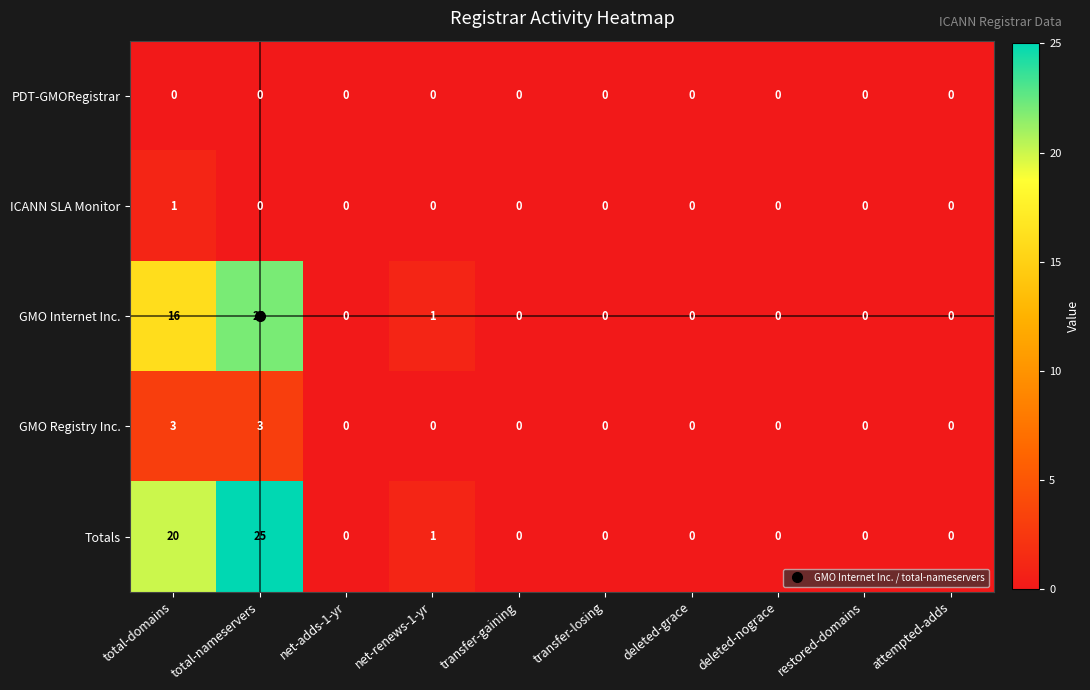

What is the maximum value shown in the chart?

25